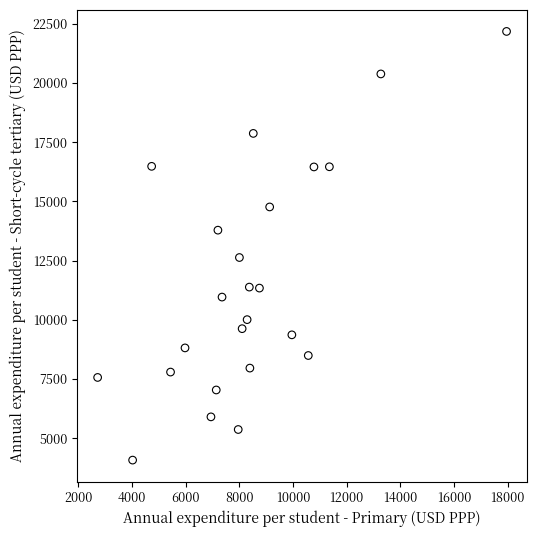

What is the range of X values (max minus min)?

15242.3